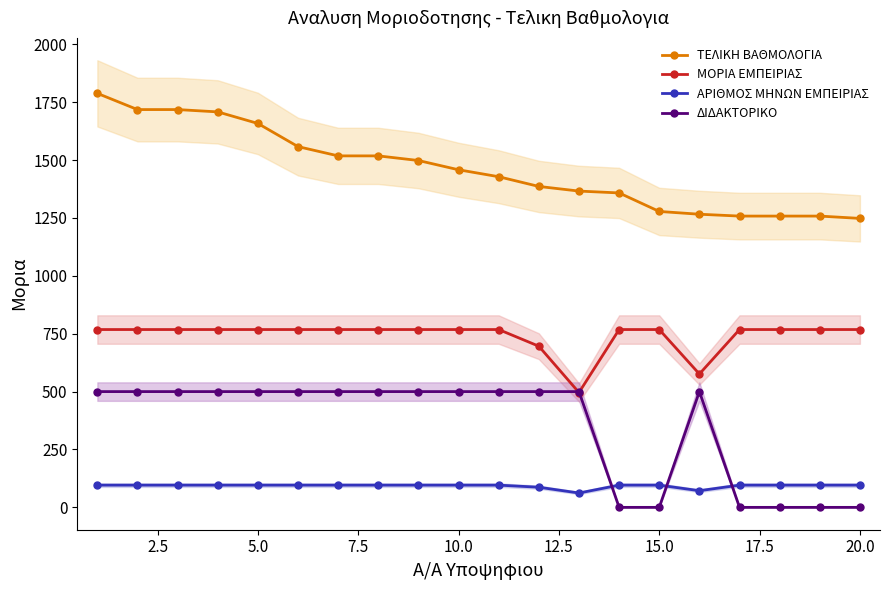

Reading right to left, what are all the values shown in this chart?

ΤΕΛΙΚΗ ΒΑΘΜΟΛΟΓΙΑ: 1248	1258	1258	1258	1266	1278	1358	1366	1386	1428	1458	1498	1518	1518	1558	1658	1708	1718	1718	1788
ΜΟΡΙΑ ΕΜΠΕΙΡΙΑΣ: 768	768	768	768	576	768	768	496	696	768	768	768	768	768	768	768	768	768	768	768
ΑΡΙΘΜΟΣ ΜΗΝΩΝ ΕΜΠΕΙΡΙΑΣ: 96	96	96	96	72	96	96	62	87	96	96	96	96	96	96	96	96	96	96	96
ΔΙΔΑΚΤΟΡΙΚΟ: 0	0	0	0	500	0	0	500	500	500	500	500	500	500	500	500	500	500	500	500